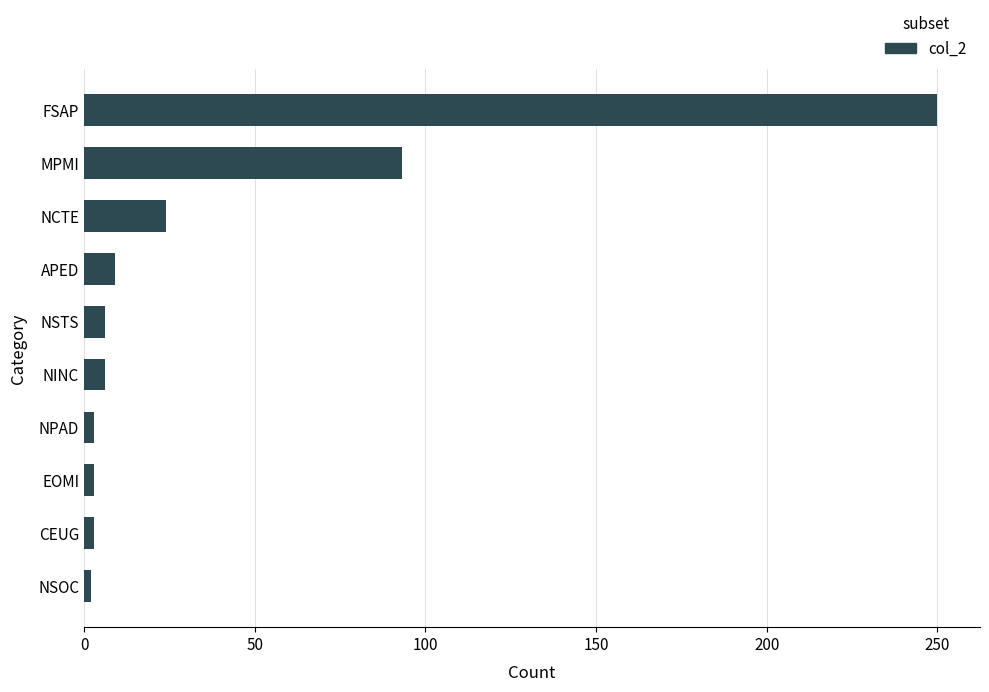

The value at APED is 9. True or false?

True